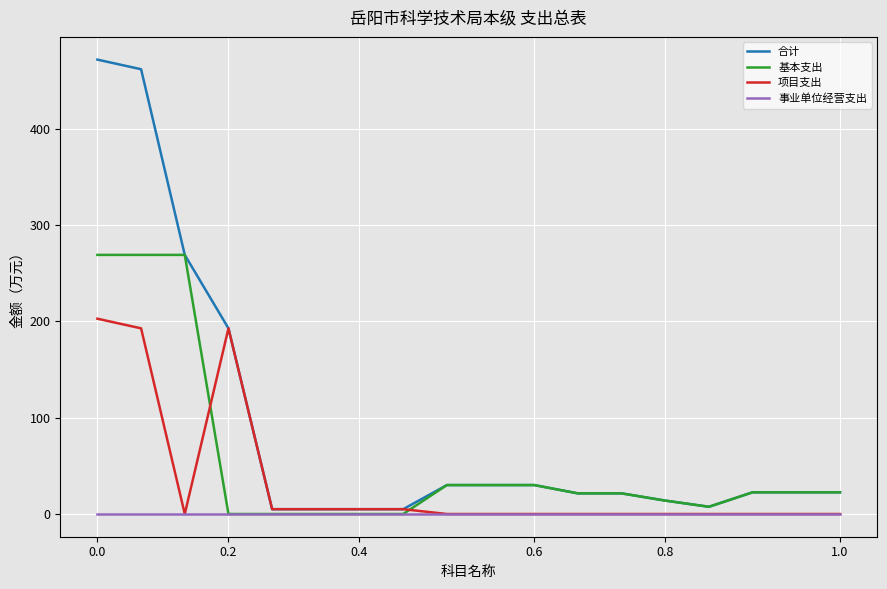

Which series has the largest range (max minus min)?

合计